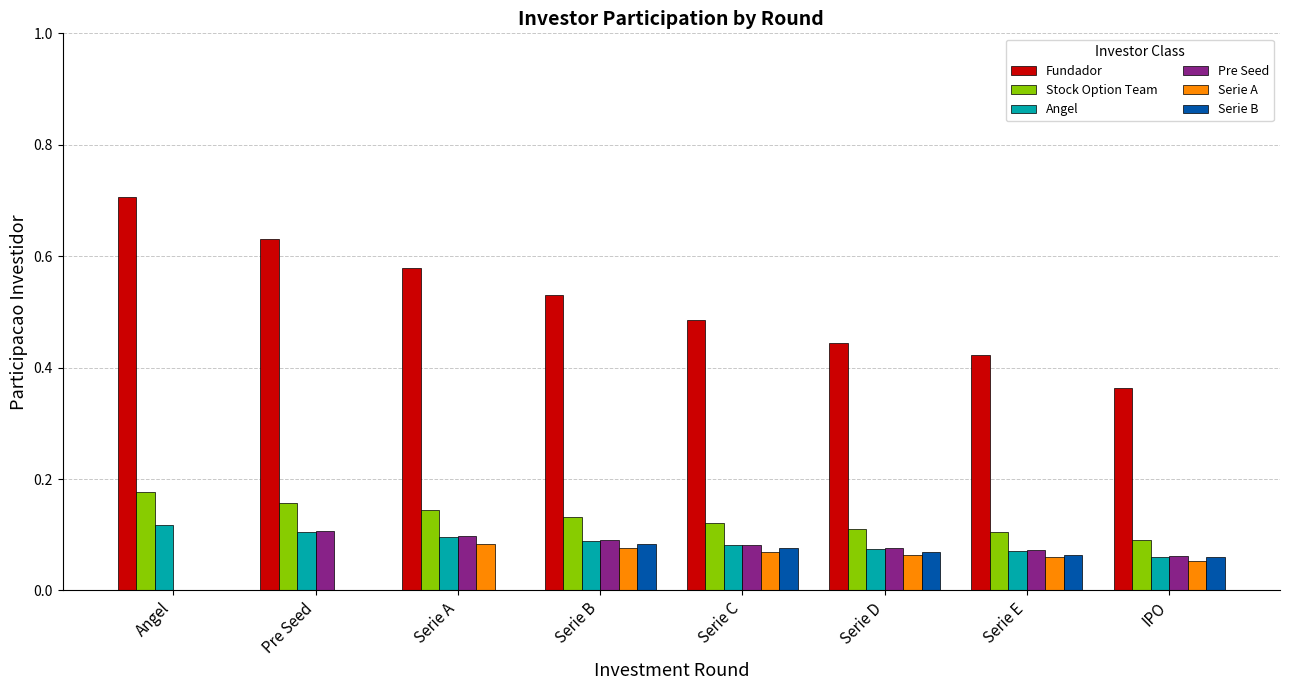

The value of Serie B at Serie A is 0.0. True or false?

True